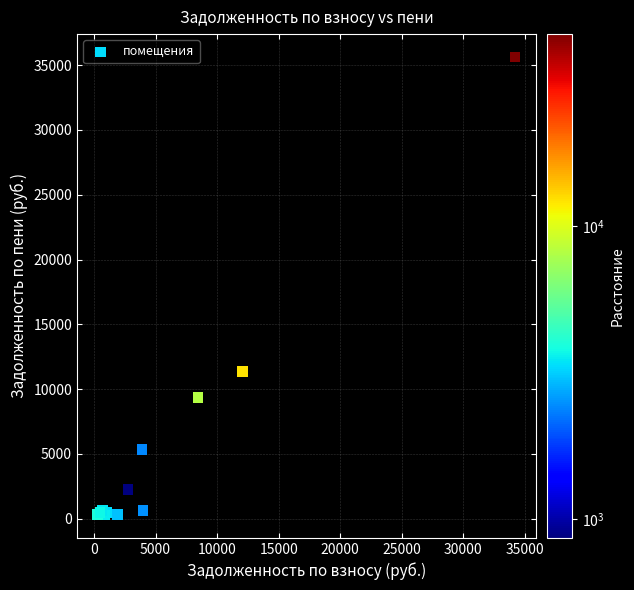

What Y value in the scatter plot is closest to 17961?

11372.0